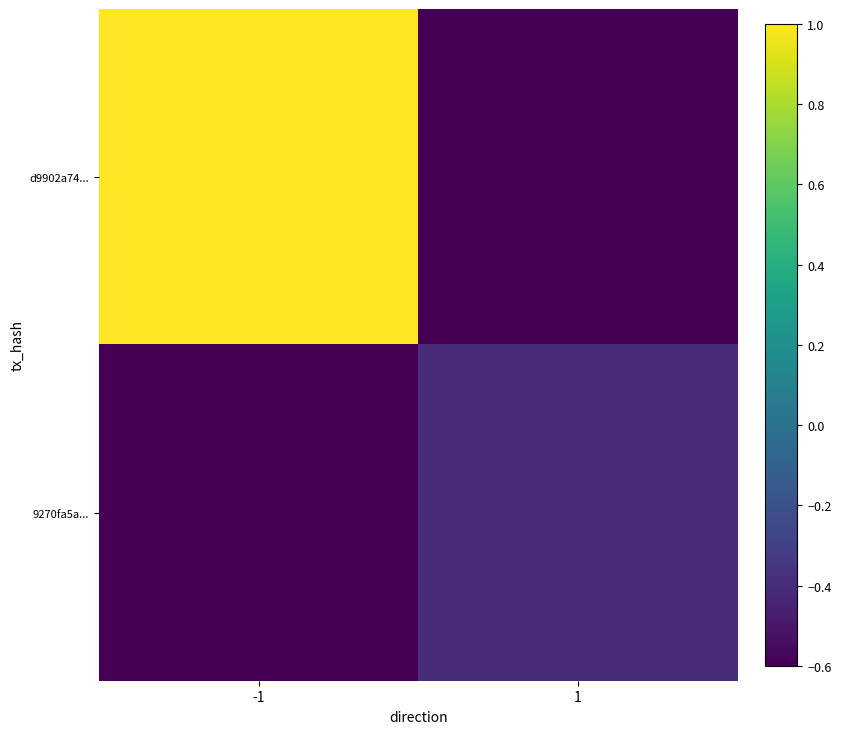

What is the total value across all series at 1?

-1.0